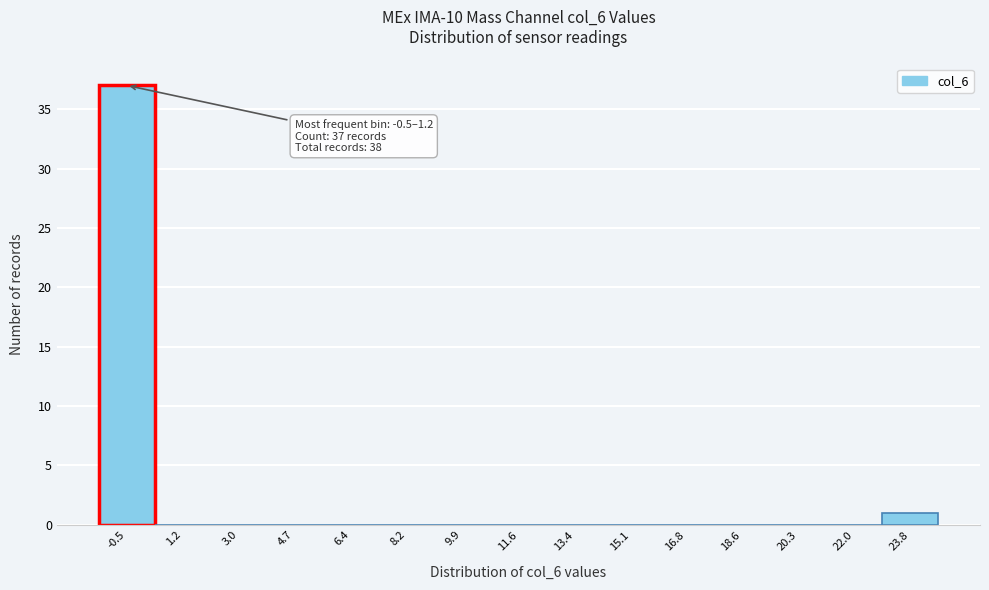

Reading left to right, extract all data points from this chart.

-0.5=37	1.2=0	3.0=0	4.7=0	6.4=0	8.2=0	9.9=0	11.6=0	13.4=0	15.1=0	16.8=0	18.6=0	20.3=0	22.0=0	23.8=1